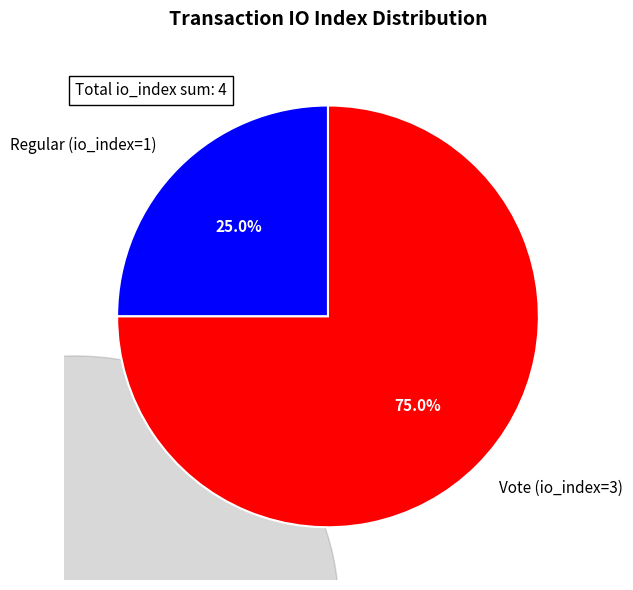

Is there any slice that represents more than half of the pie?

Yes